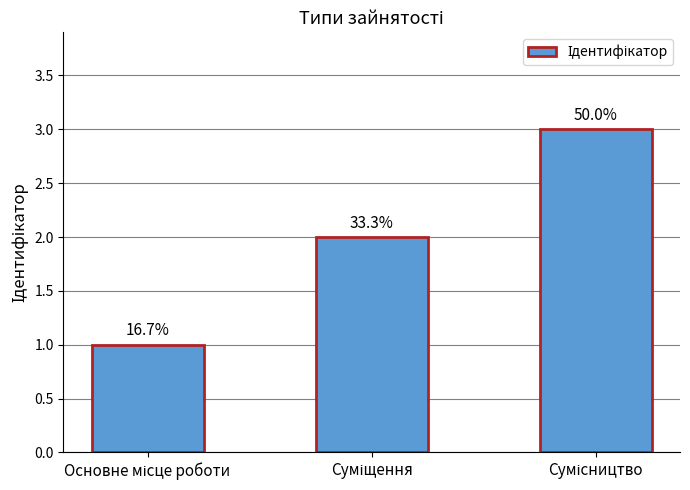

What is the minimum value shown in the chart?

1